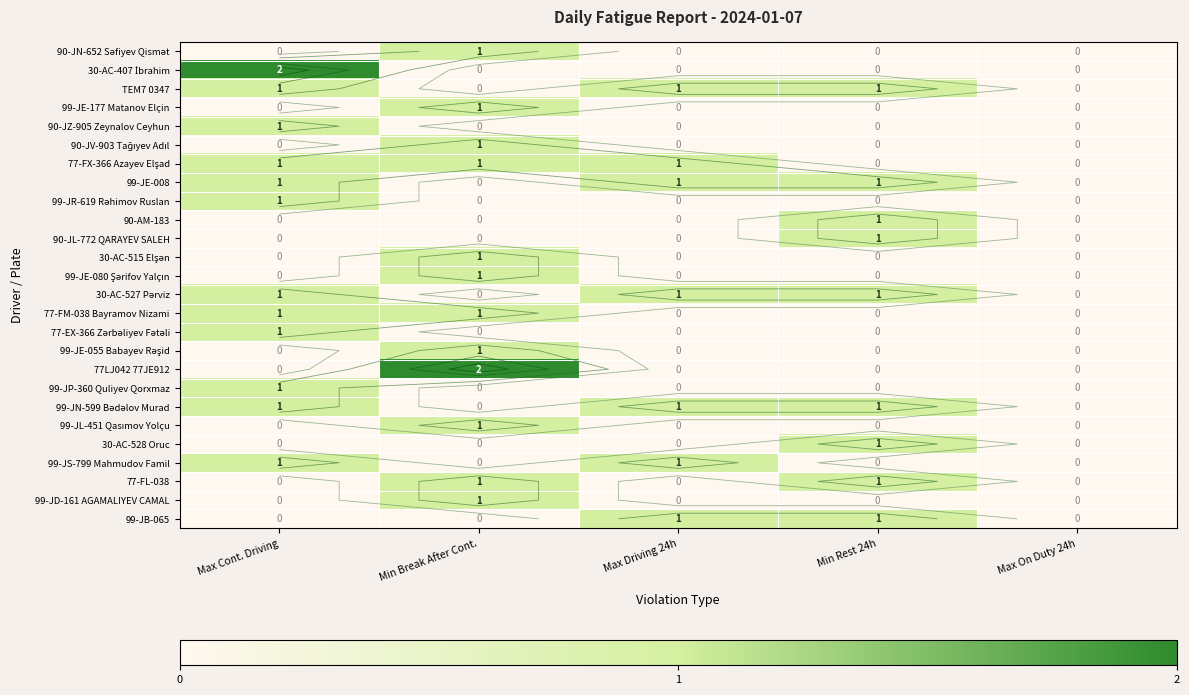

How many positive values does the 99-JD-161 AGAMALIYEV CAMAL series have?

1